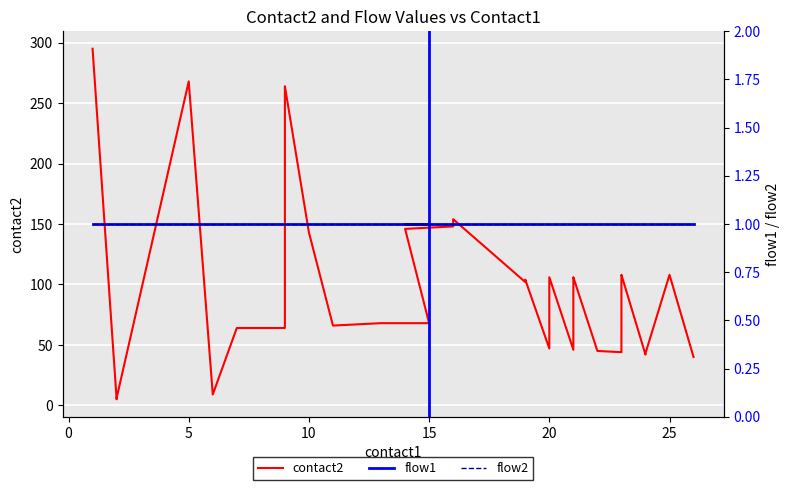

Does the chart display data point markers on the line(s)?

No